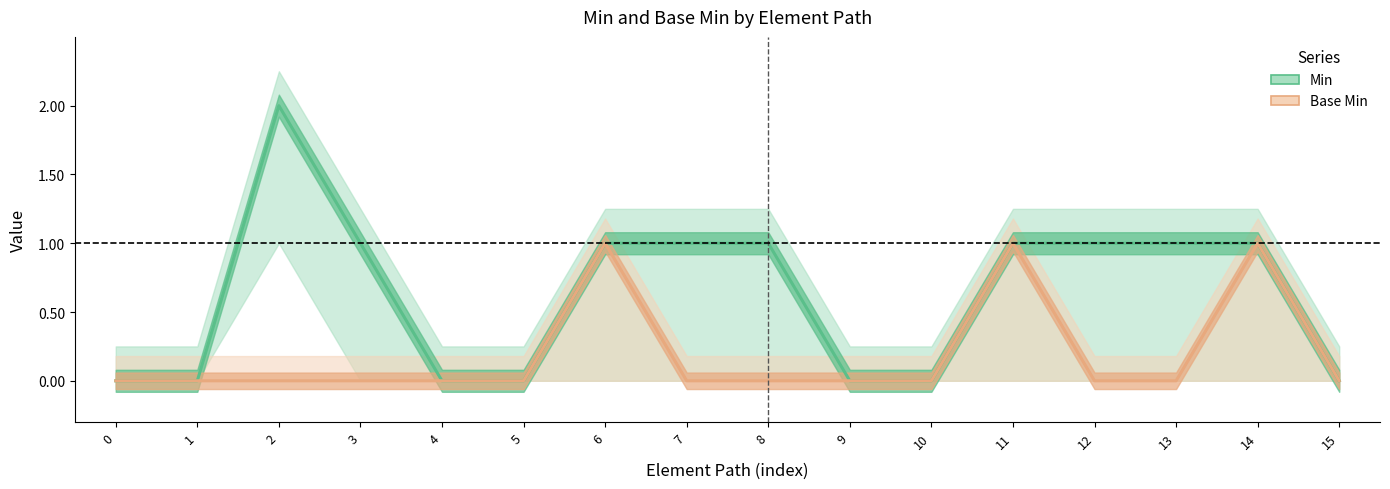

At which category is the sum across all series the highest?

2